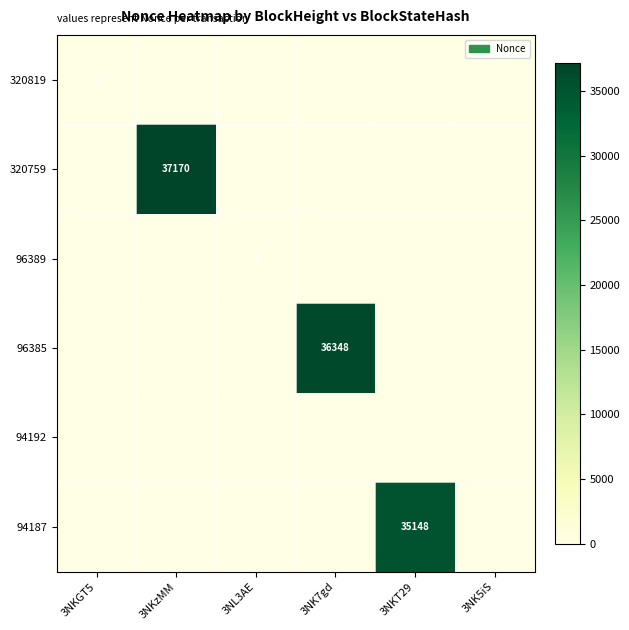

The 94187 series shows 35148 at 3NKT29. True or false?

True